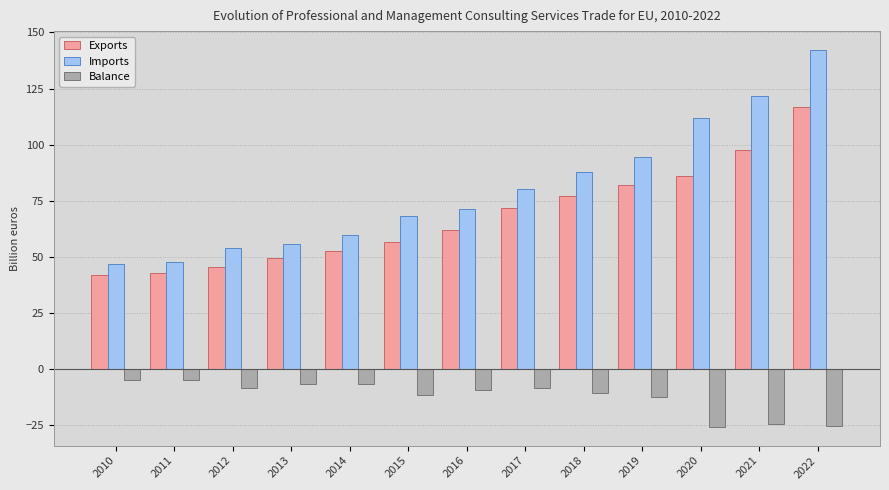

What are all the series names shown in the legend?

Exports, Imports, Balance